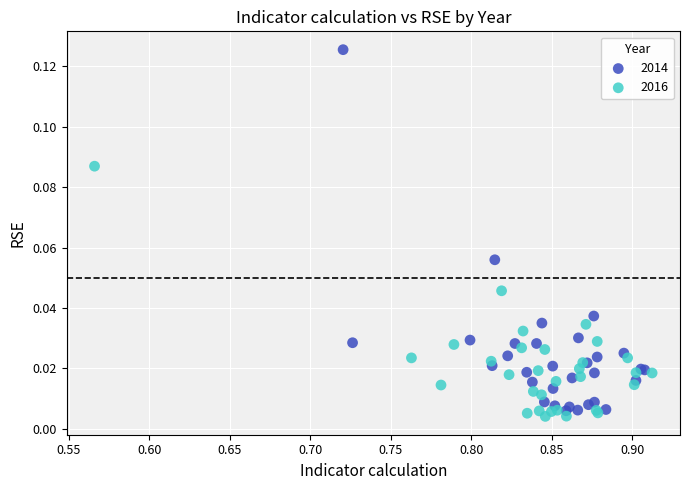

Which series reaches the maximum Y coordinate?

2014